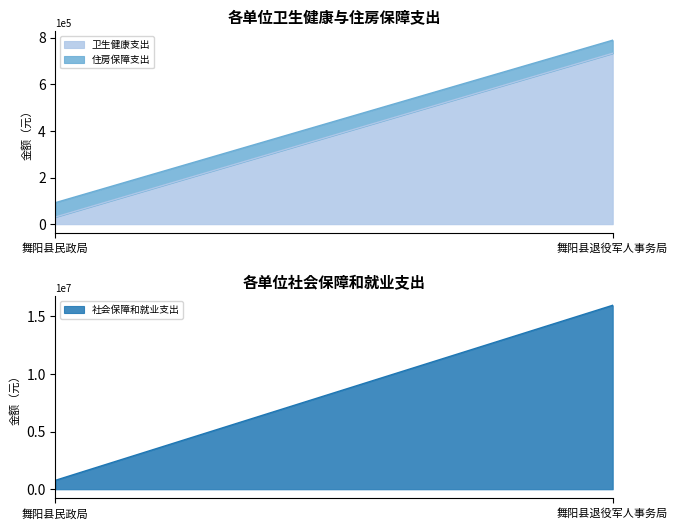

What is the value of the 住房保障支出 point at the 1st from the left?

61553